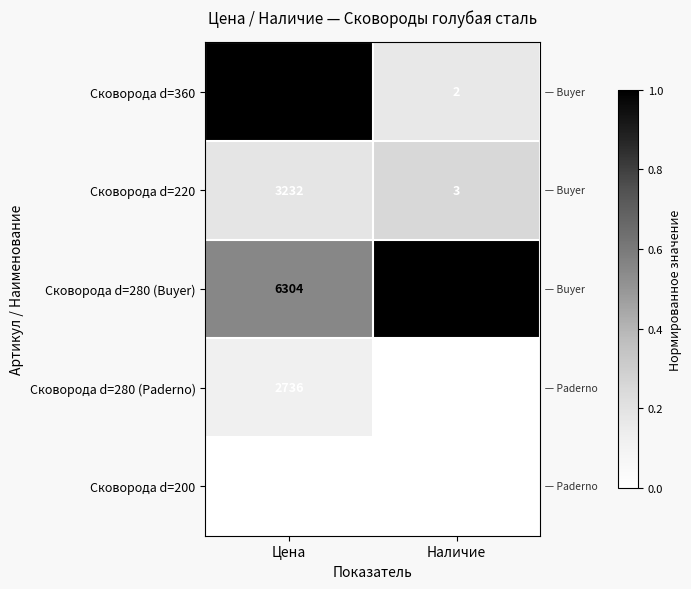

At which label does Сковорода d=360 reach its peak?

Цена